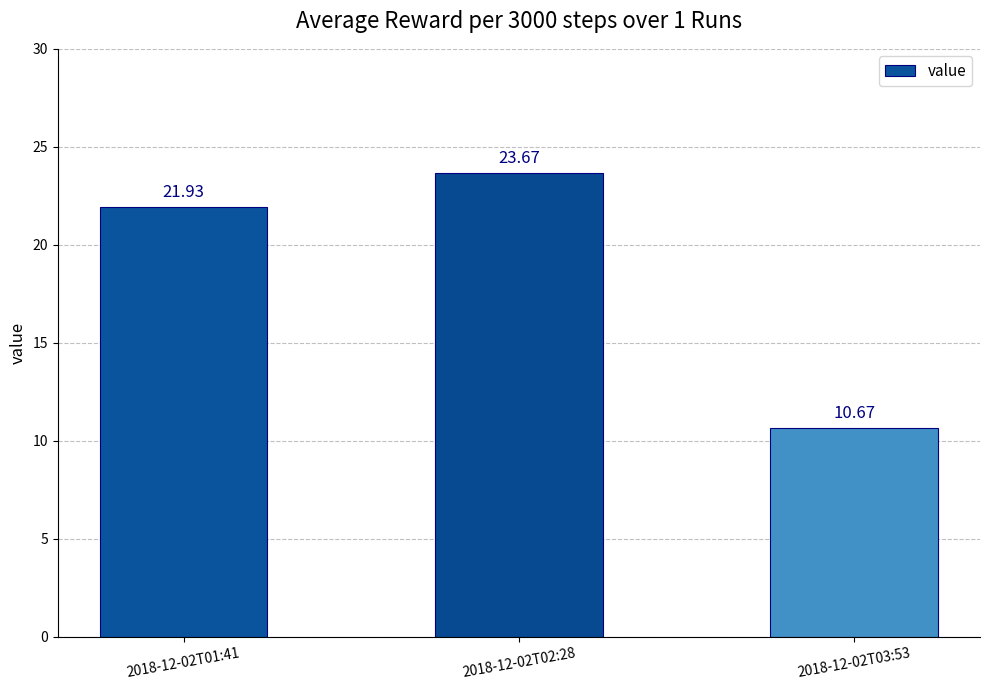

Which category has the lowest value across all series?

2018-12-02T03:53